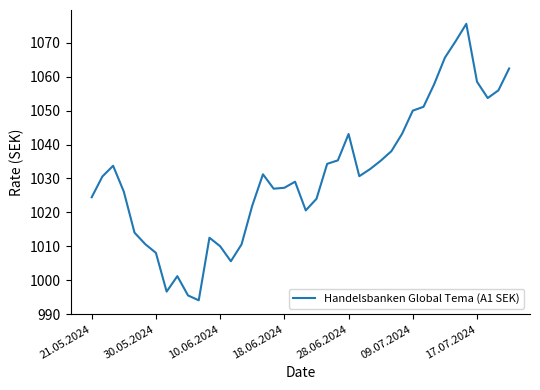

What is the greatest value displayed?

1075.6